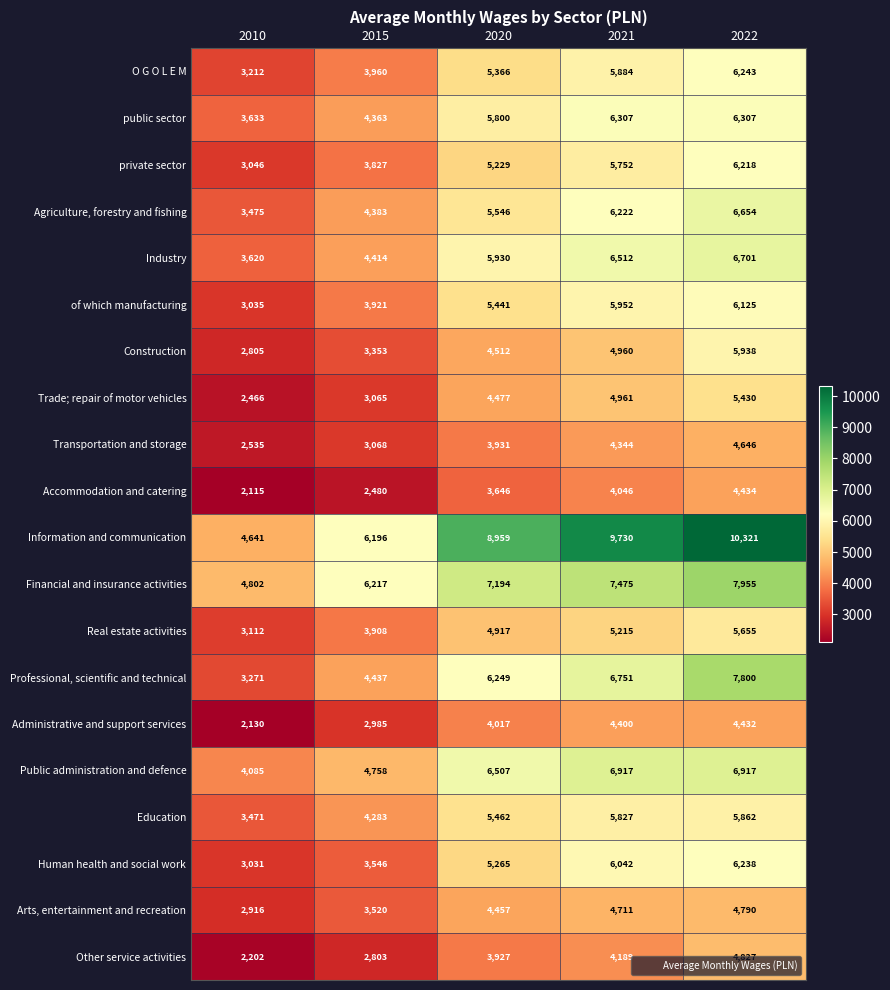

The Human health and social work series shows 5265 at 2020. True or false?

True